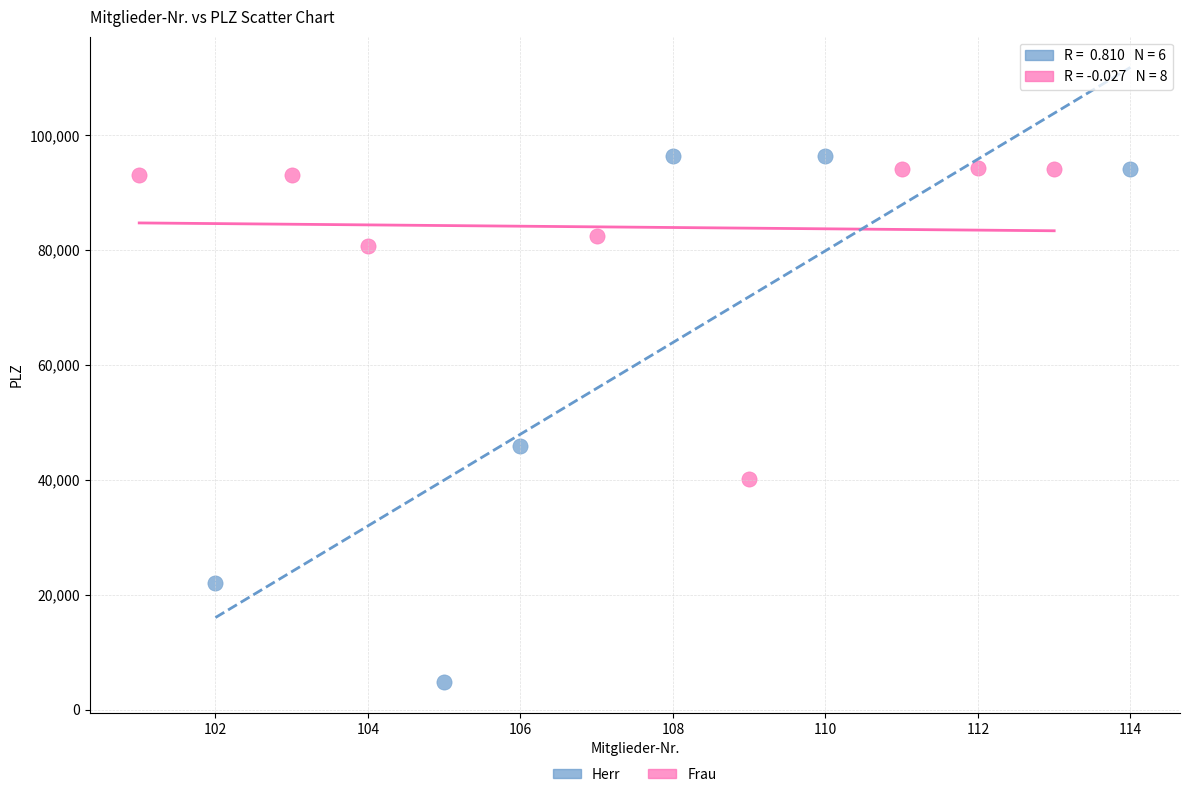

Which series reaches the minimum Y coordinate?

Herr